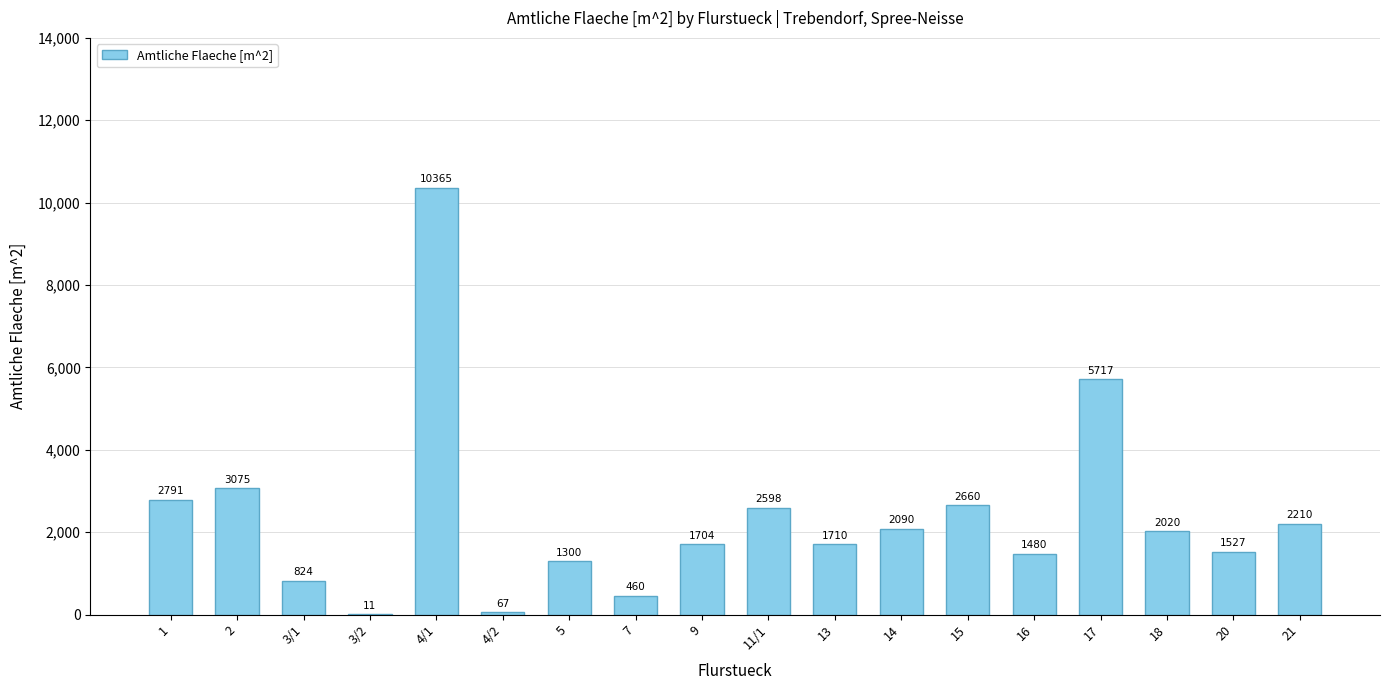

Approximately how many times larger is the value at 16 compared to 11/1?

0.6